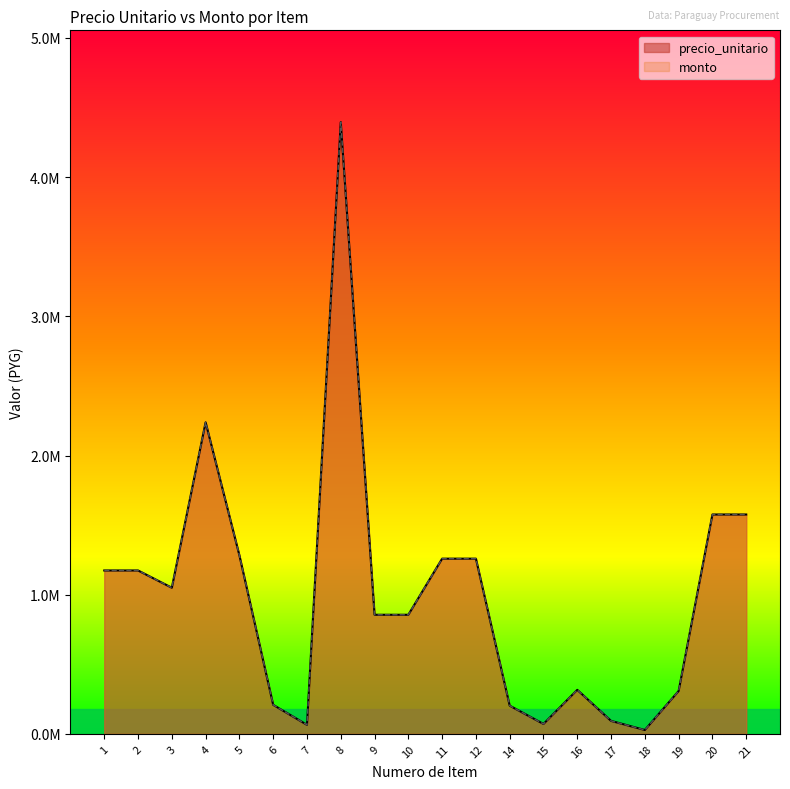

What is the value of the monto point at the 20th from the left?

1576228